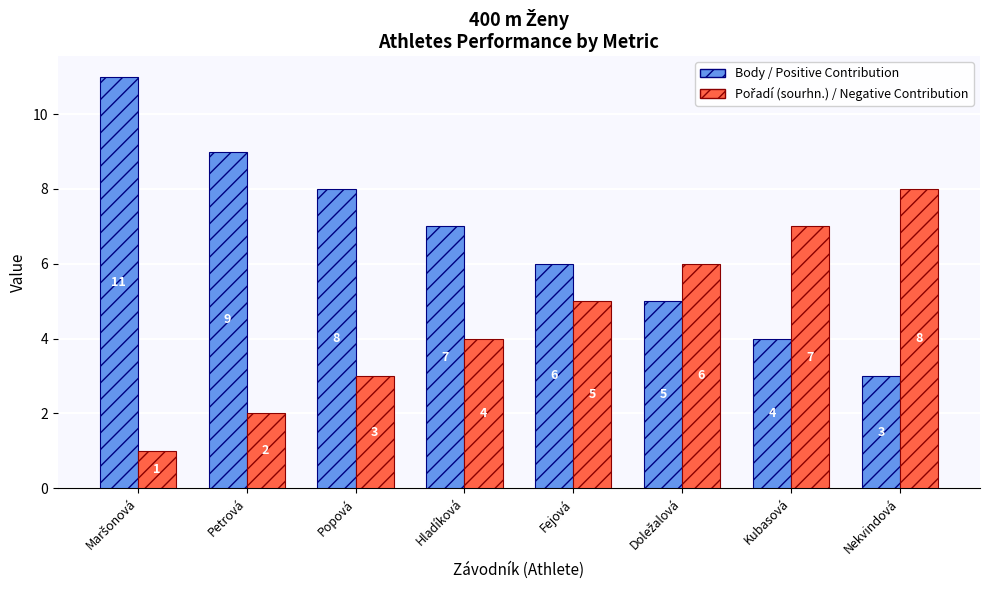

What is the greatest value displayed?

11